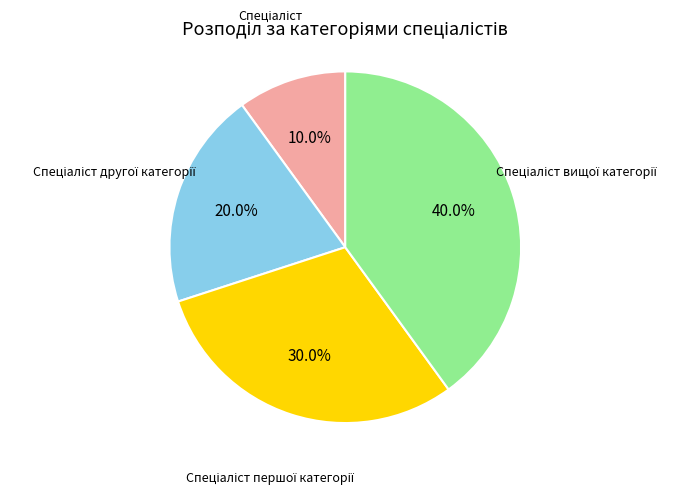

How many segments does this pie chart have?

4